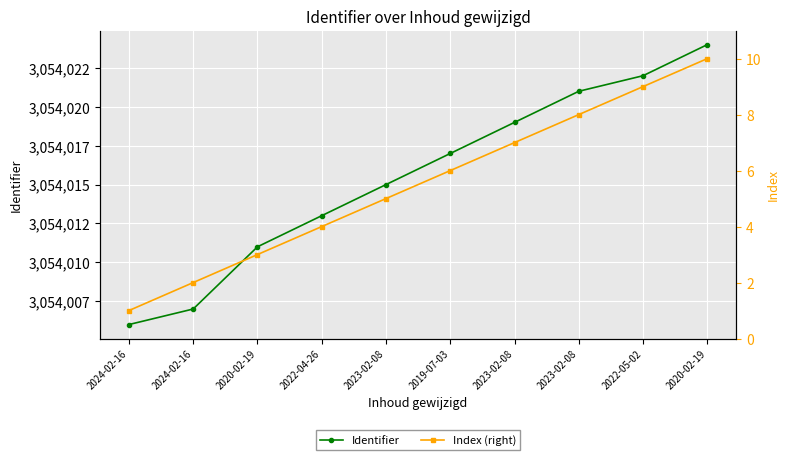

How many data points in Identifier are above 3054017?

4